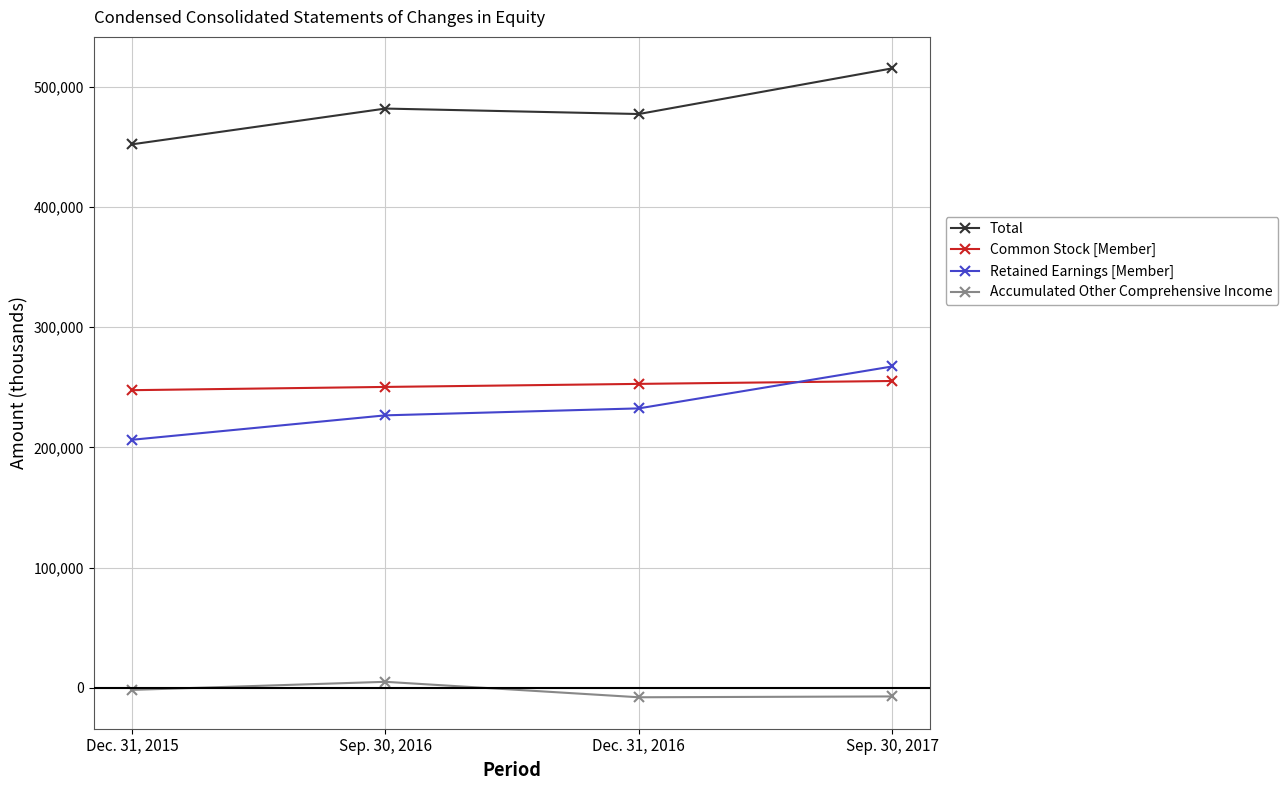

How many distinct data groups are displayed?

4